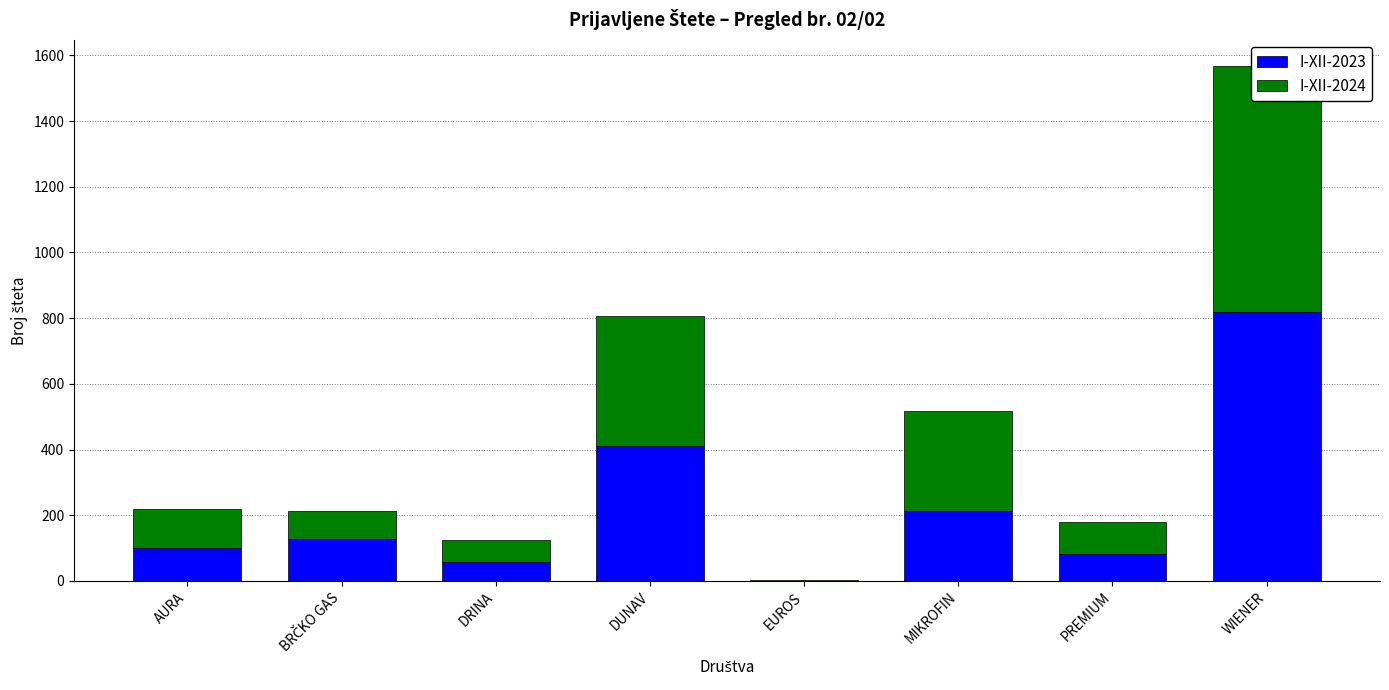

Which series changed the most between DRINA and DUNAV?

I-XII-2023